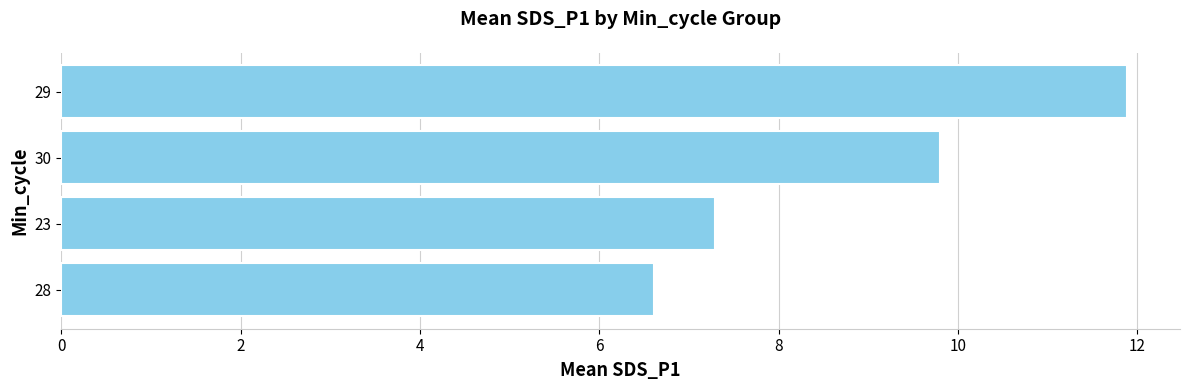

The chart shows a value of 9.5 at 28. True or false?

False